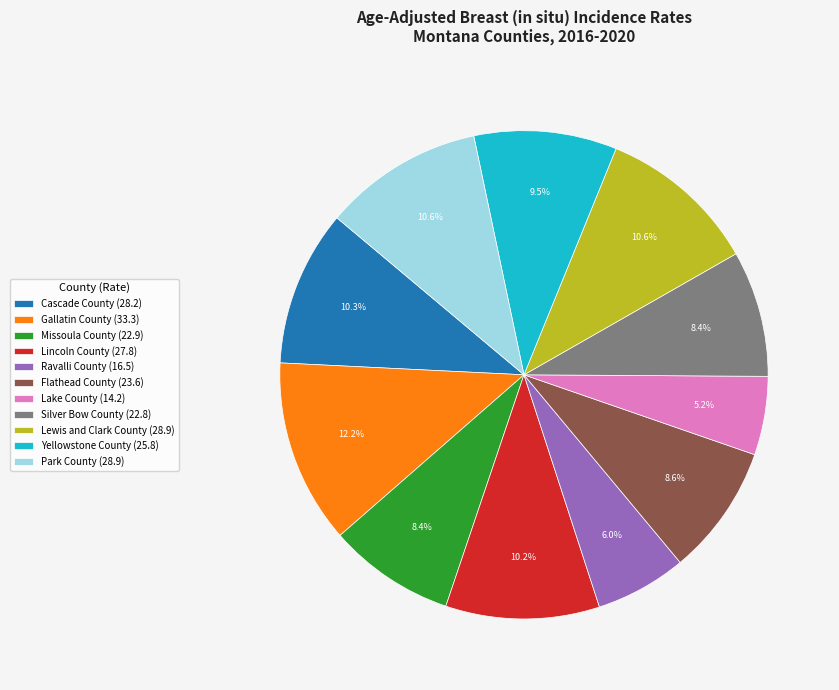

Approximately how many times larger is the value at Cascade County compared to Silver Bow County?

1.2